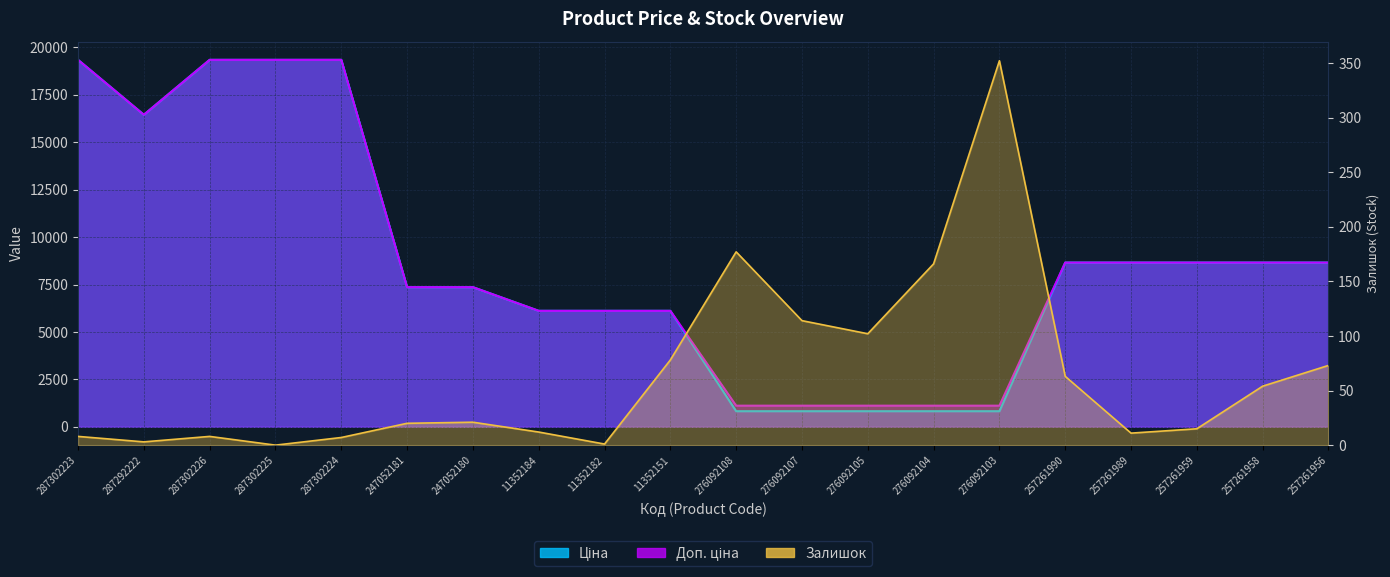

Where does the Доп. ціна series first go above 8656?

287302223